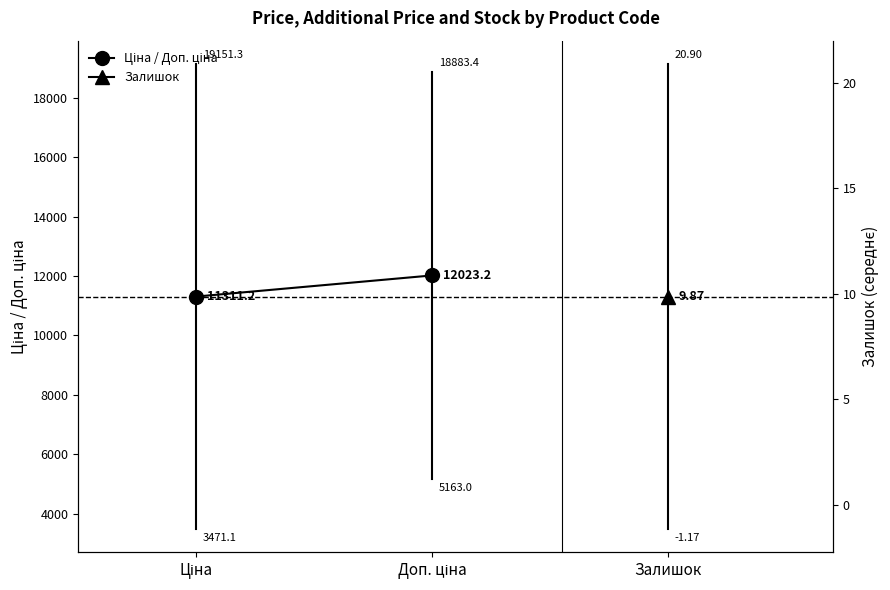

Rank the categories by value from lowest to highest.

Ціна, Доп. ціна